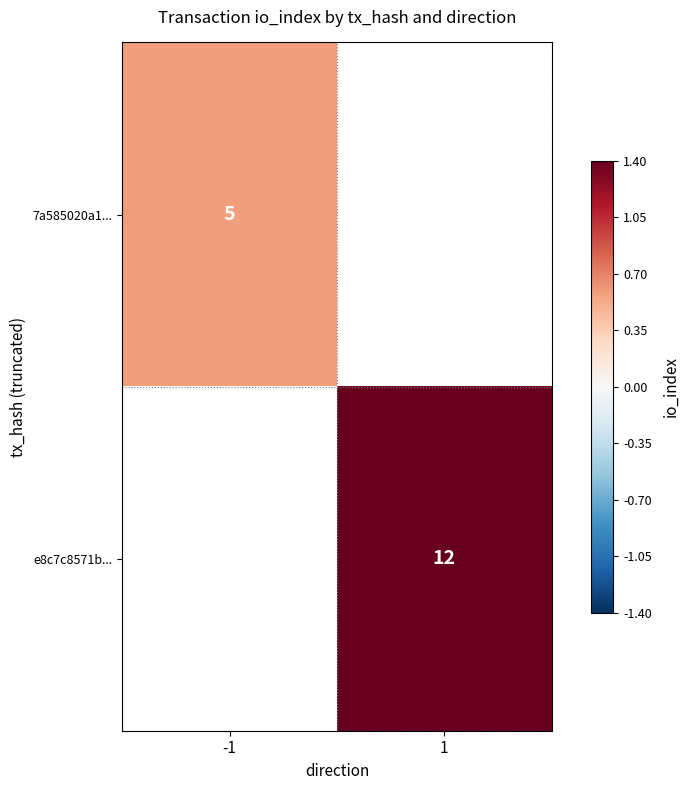

Is the value of 7a585020a1... at -1 greater than the value of e8c7c8571b... at 1?

No